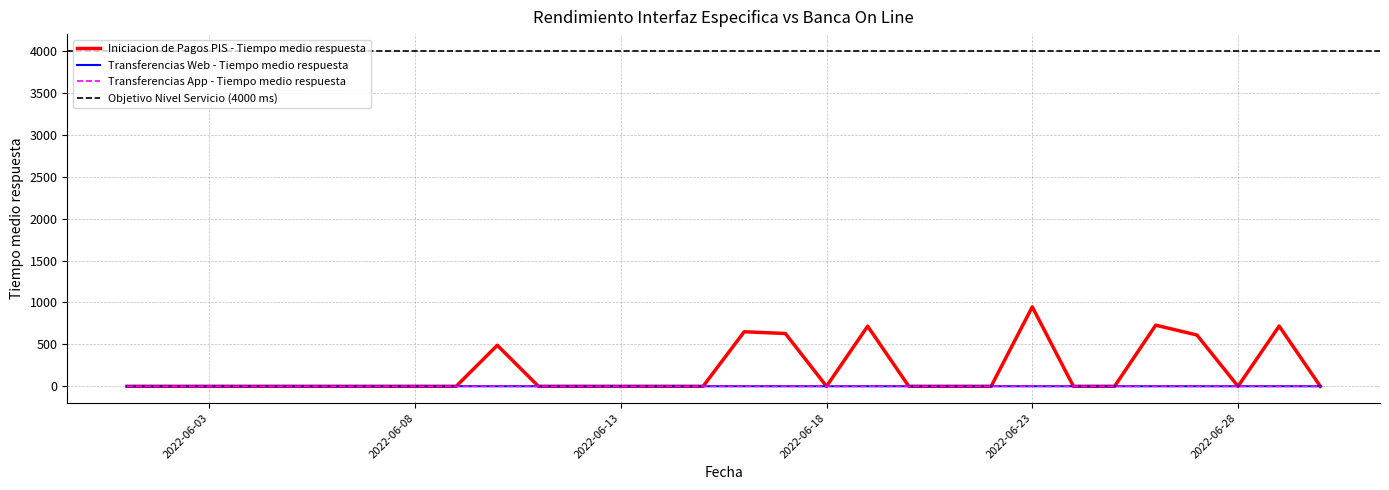

What are all the series names shown in the legend?

Iniciacion de Pagos PIS - Tiempo medio respuesta, Transferencias Web - Tiempo medio respuesta, Transferencias App - Tiempo medio respuesta